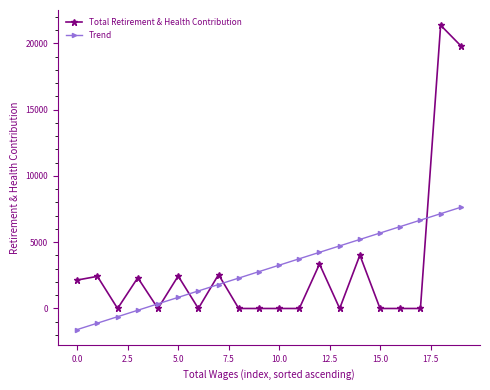

List the series in order of their peak value, highest first.

Total Retirement & Health Contribution, Trend